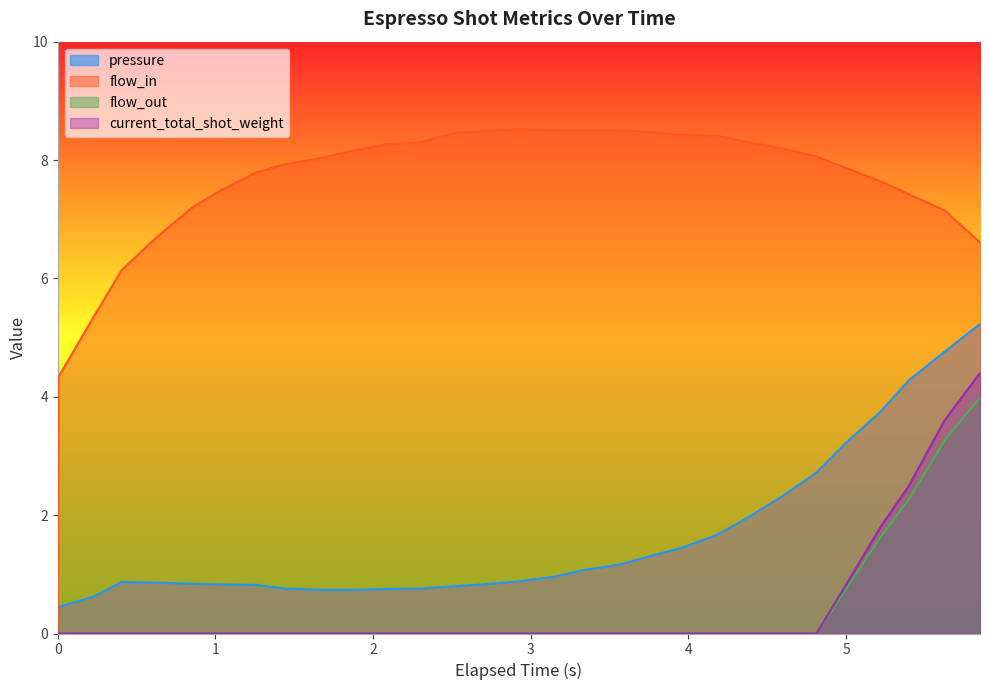

Which series has the largest range (max minus min)?

flow_in